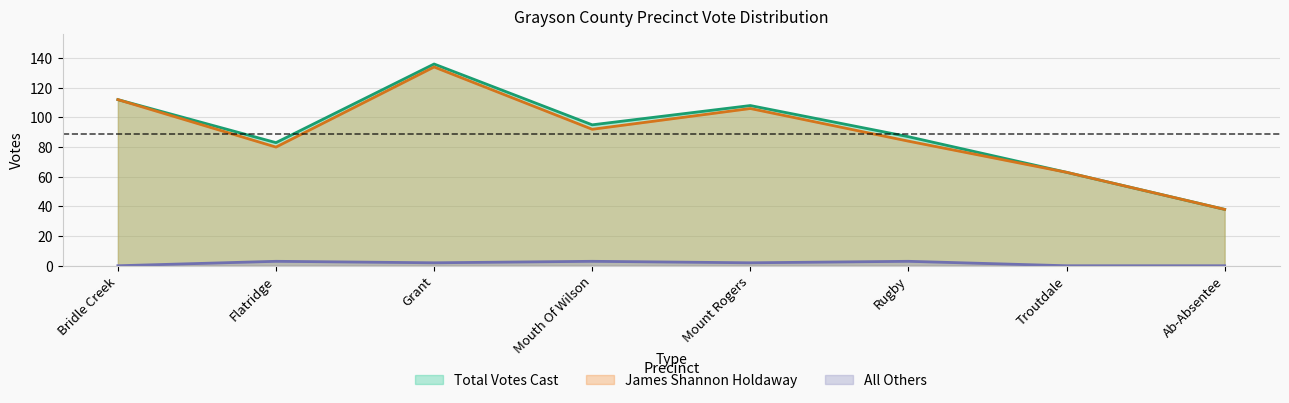

How many lines are shown in the chart?

3